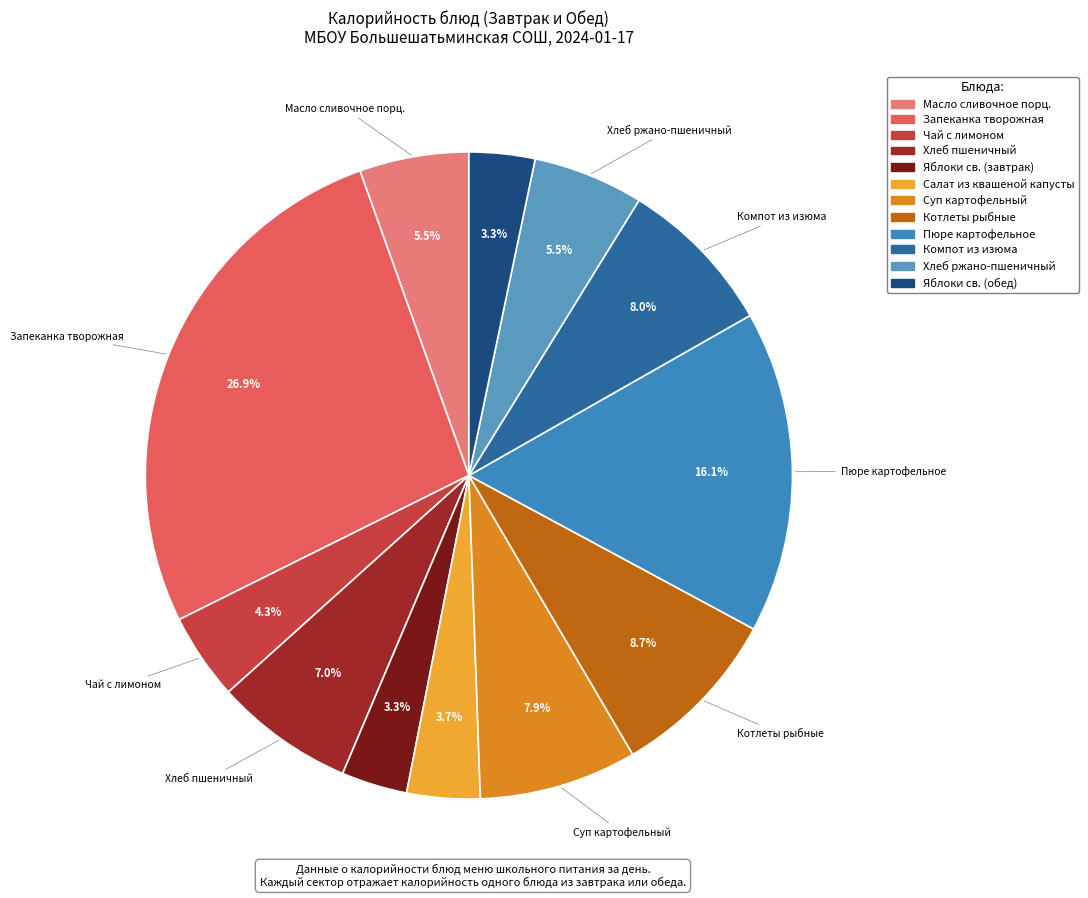

How many slices are in this pie chart?

12